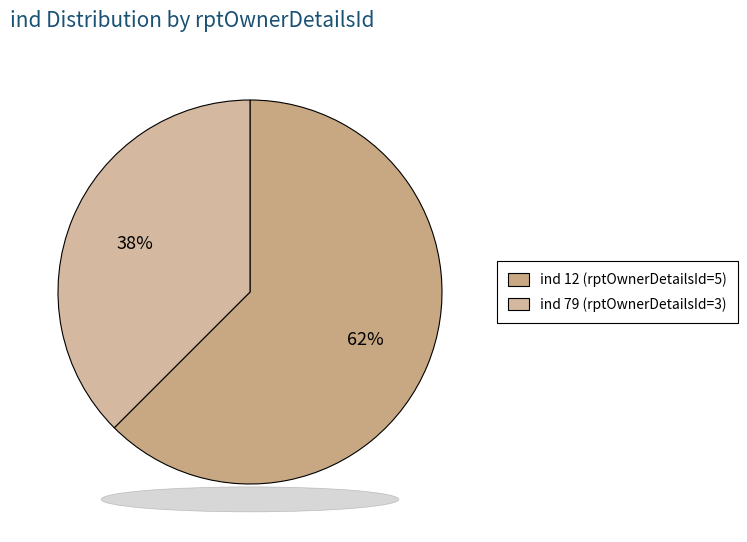

What is the smallest slice in the pie chart?

79